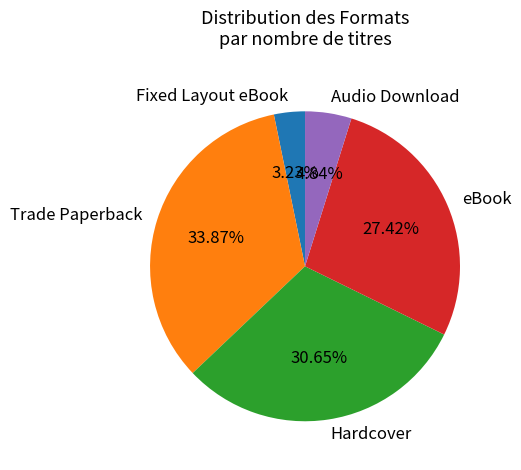

The Fixed Layout eBook slice represents 3% of the pie. True or false?

True